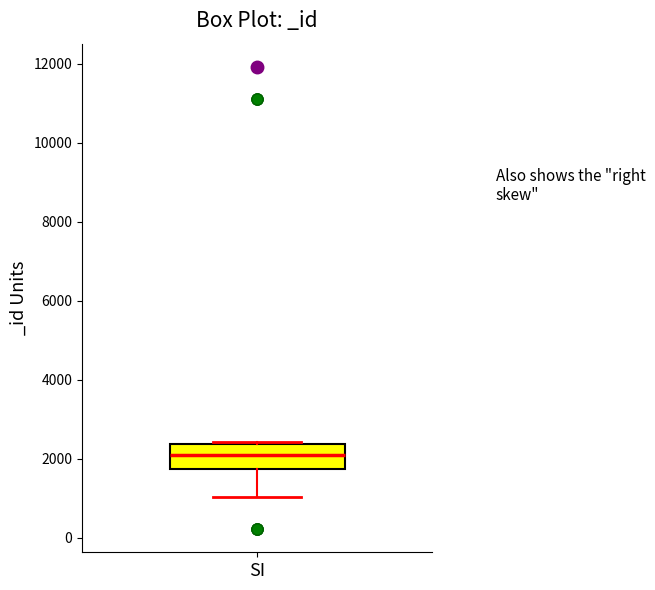

Read this box plot against the y-axis: the position of the median line, the range covered by the box, and the ends of both whiskers. The values are not printed on the chart, so give them approximately, as read against the axis.

median 2000, box 1800 to 2400, whiskers 1000 to 2400 (just above the box's upper edge)